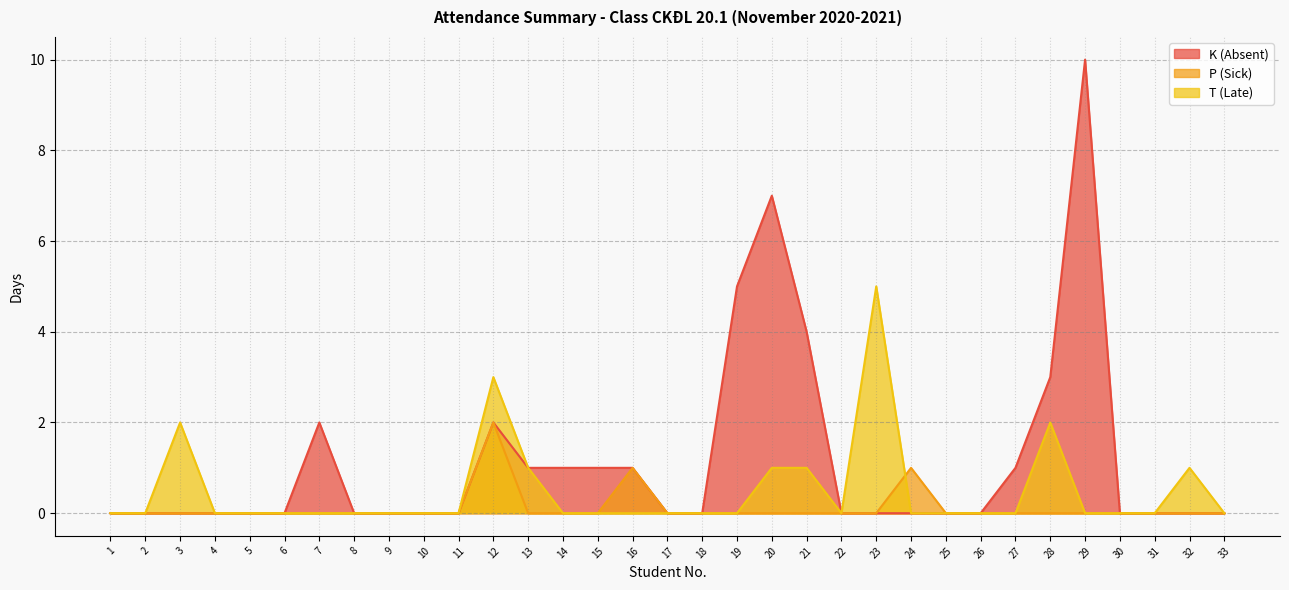

True or false: K (Absent) and T (Late) intersect in this chart.

False